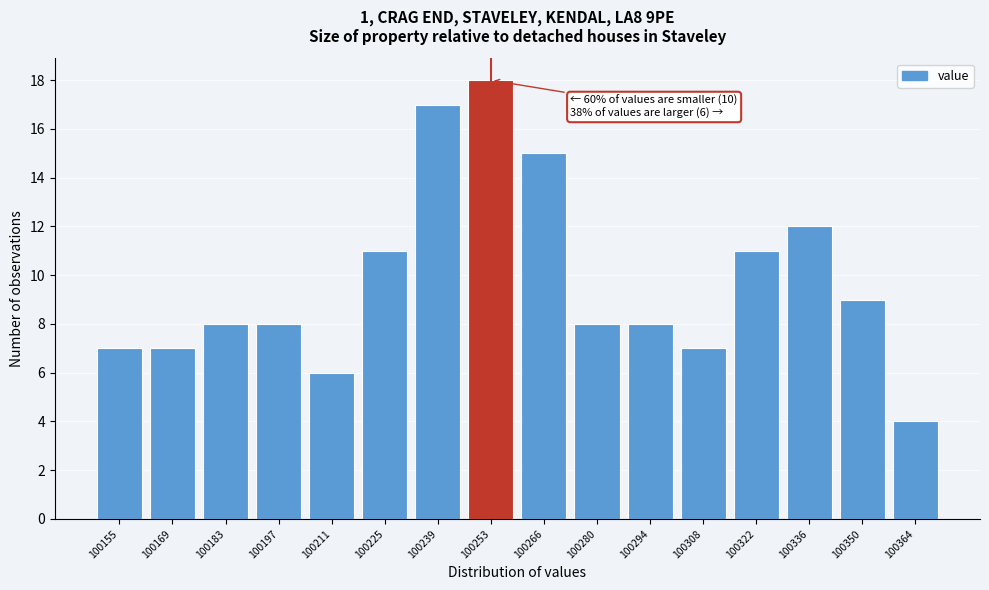

Reading left to right, what are all the values shown in this chart?

7	7	8	8	6	11	17	18	15	8	8	7	11	12	9	4